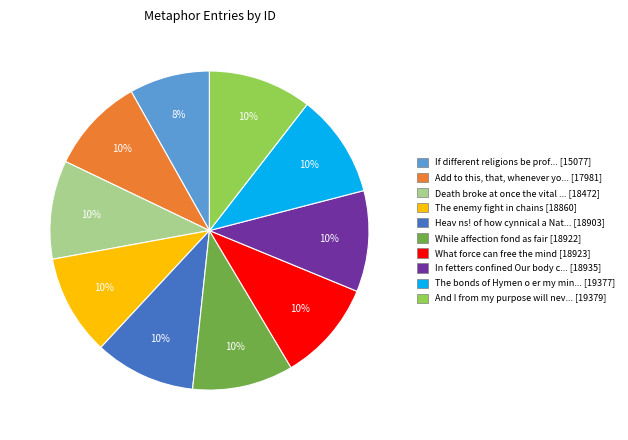

Combined, do The bonds of Hymen o er my min... [19377] and If different religions be prof... [15077] account for over 50%?

No